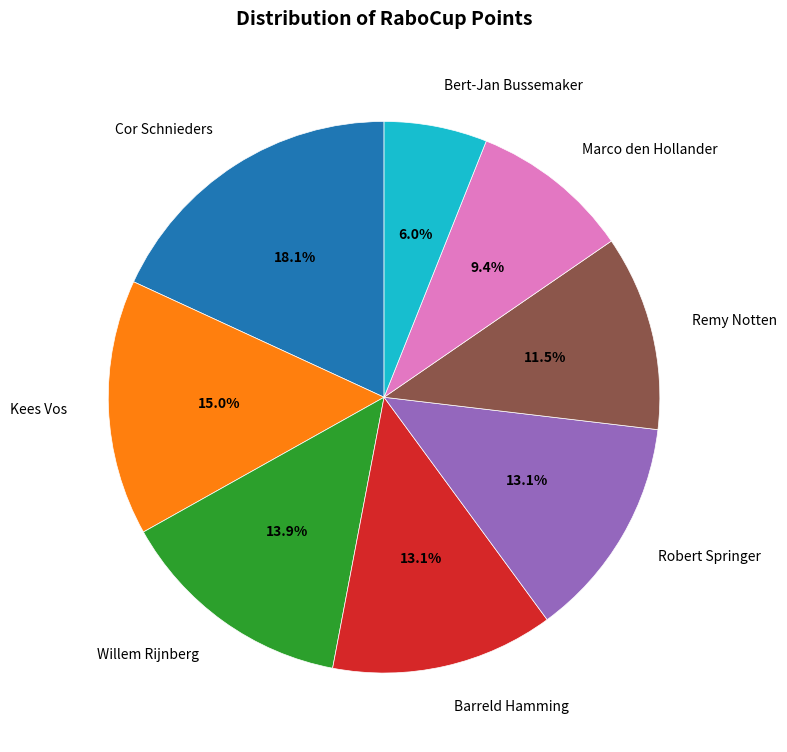

How many slices are in this pie chart?

8